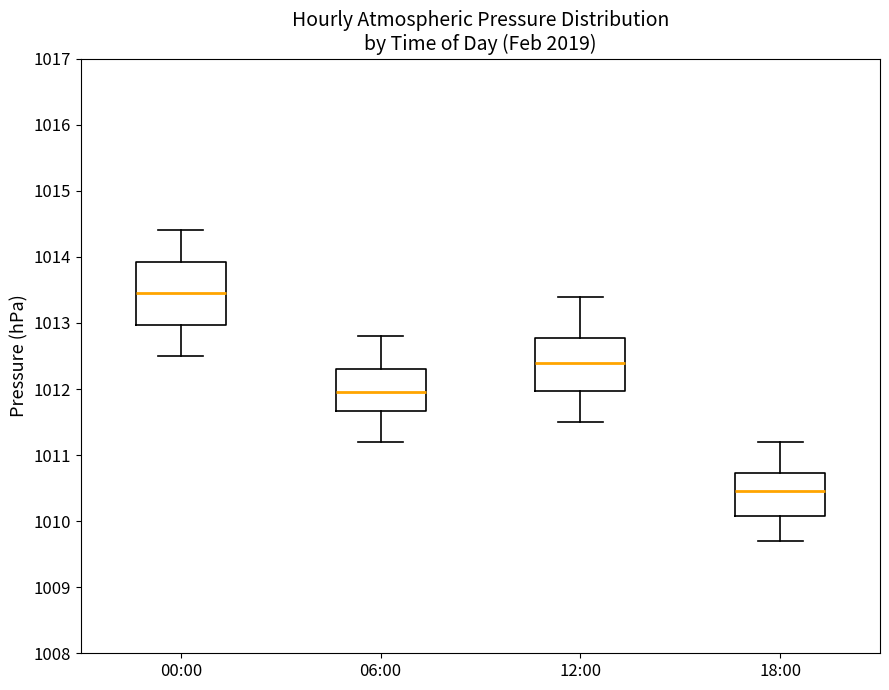

Reading left to right, read every box against the y-axis: the position of its median line, the range the box covers, and the ends of its whiskers. The values are not printed on the chart, so give them approximately, as read against the axis.

00:00: median 1013.5, box 1013.0 to 1013.9, whiskers 1012.5 to 1014.4
06:00: median 1012.0, box 1011.7 to 1012.3, whiskers 1011.2 to 1012.8
12:00: median 1012.4, box 1012.0 to 1012.8, whiskers 1011.5 to 1013.4
18:00: median 1010.5, box 1010.1 to 1010.7, whiskers 1009.7 to 1011.2